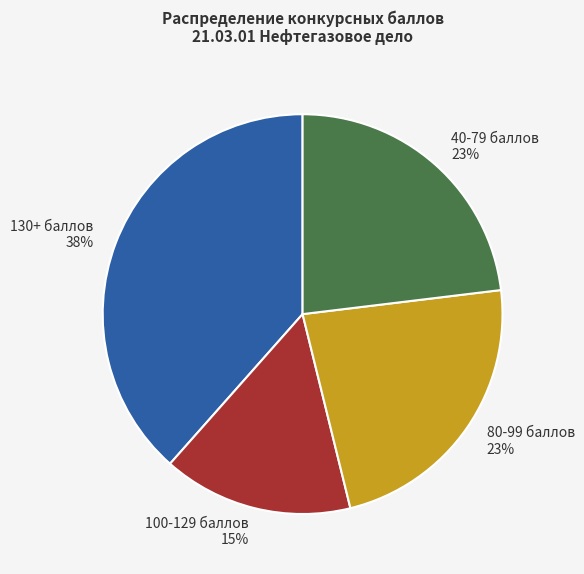

What percentage is the 40-79 баллов slice, to the nearest percent?

23%